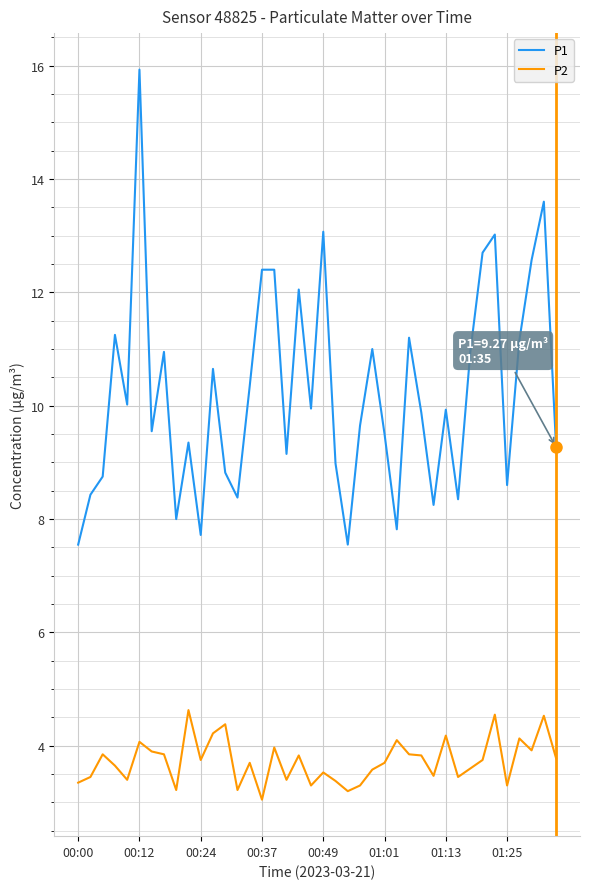

What is the difference between the maximum and minimum values in the P1 series?

8.4